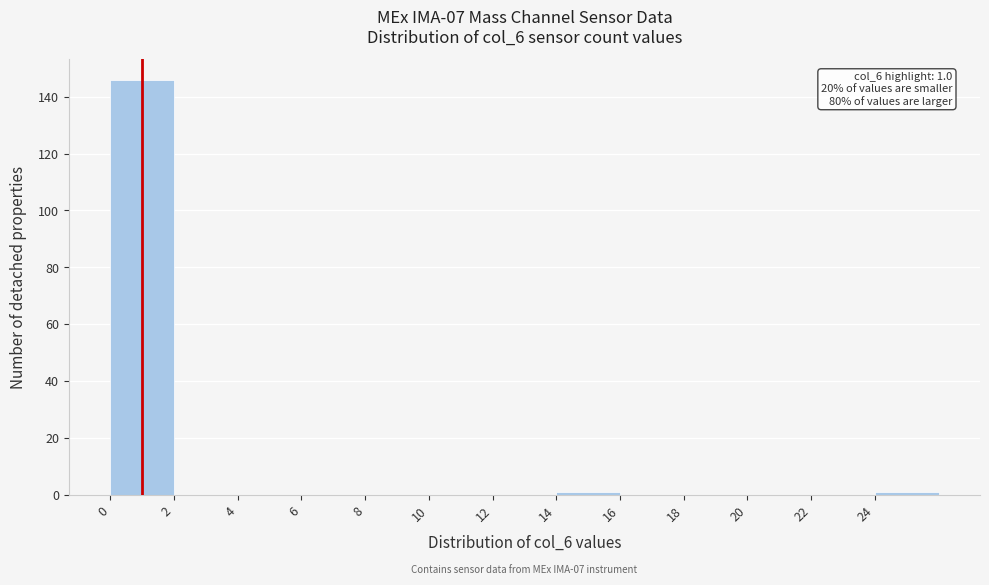

Over which range of the x-axis is the bar tallest?

0 to 2